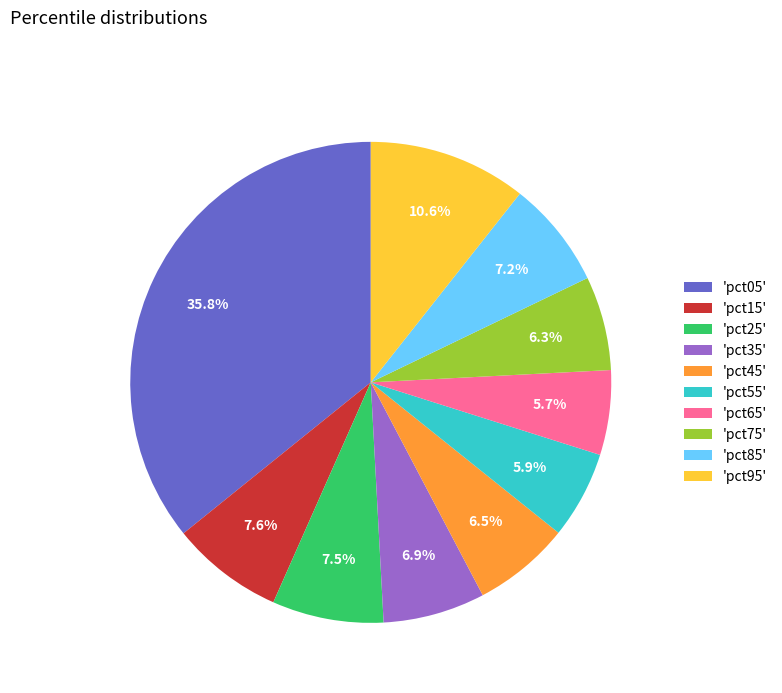

Combined, do 'pct85' and 'pct65' account for over 50%?

No